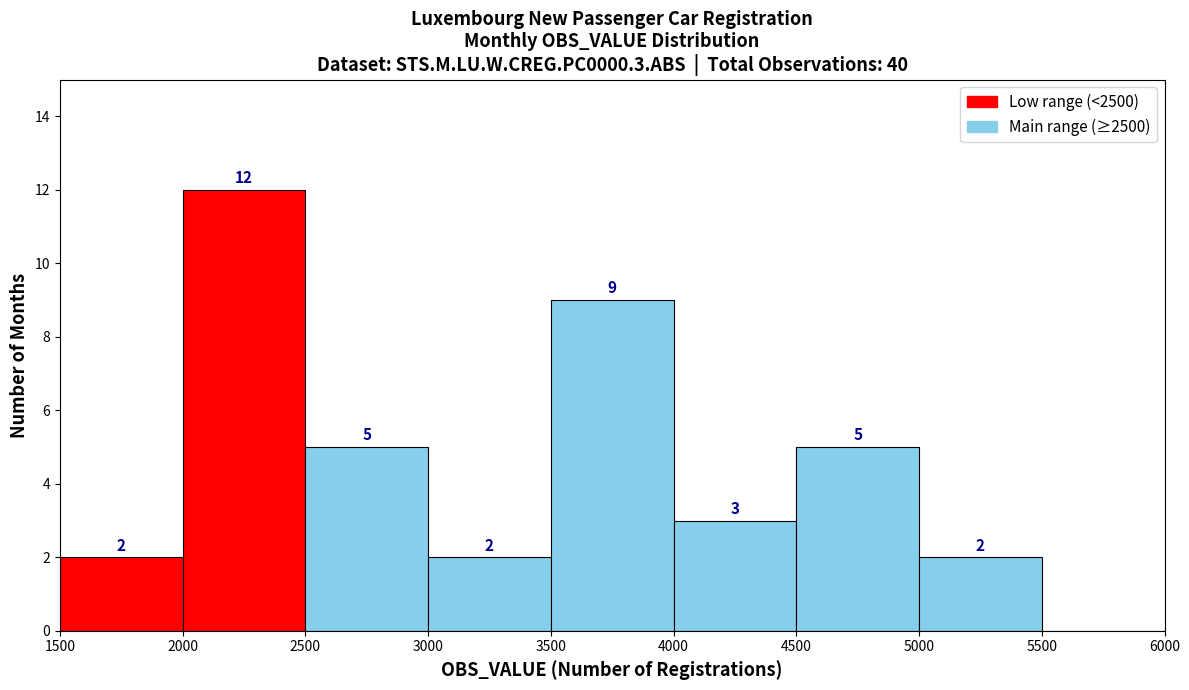

Which range on the x-axis has the tallest bar?

2000 to 2500